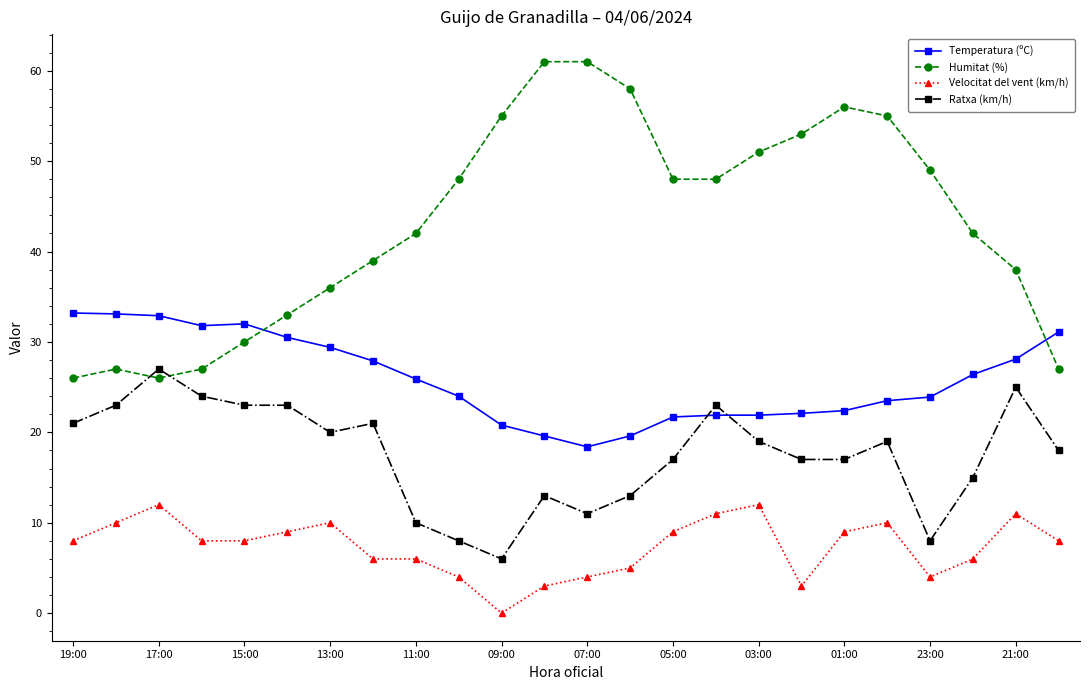

List the series in order of their peak value, lowest first.

Velocitat del vent (km/h), Ratxa (km/h), Temperatura (ºC), Humitat (%)